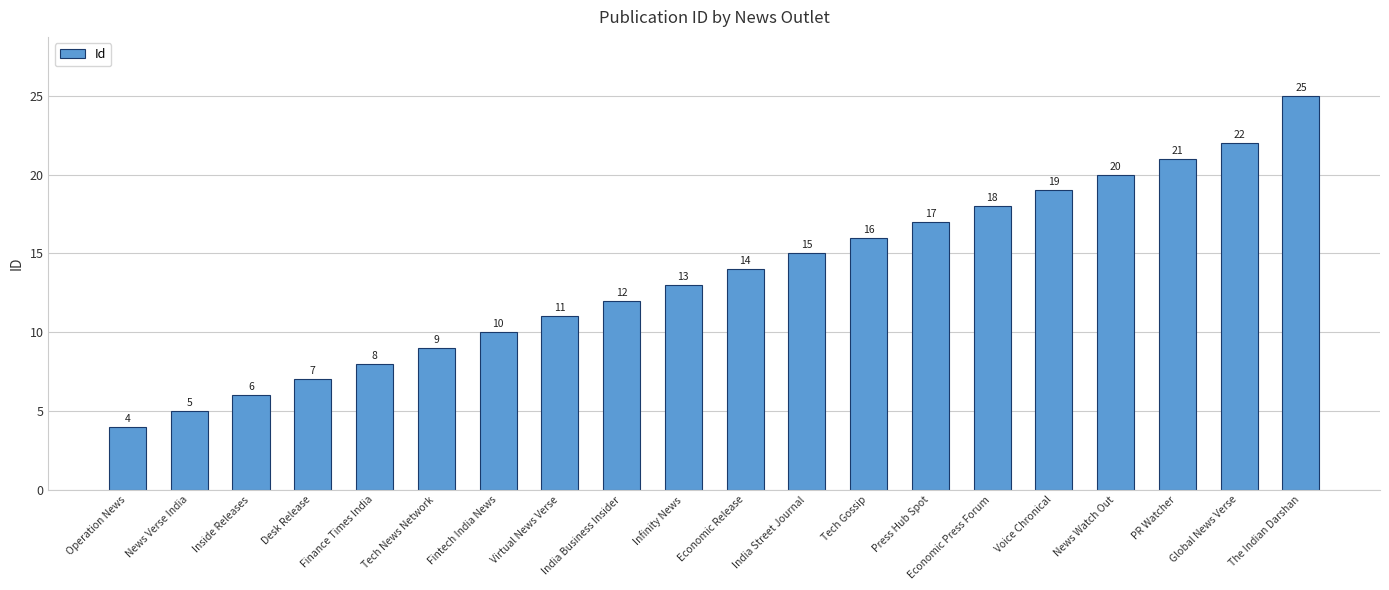

What position from the right is Desk Release?

17